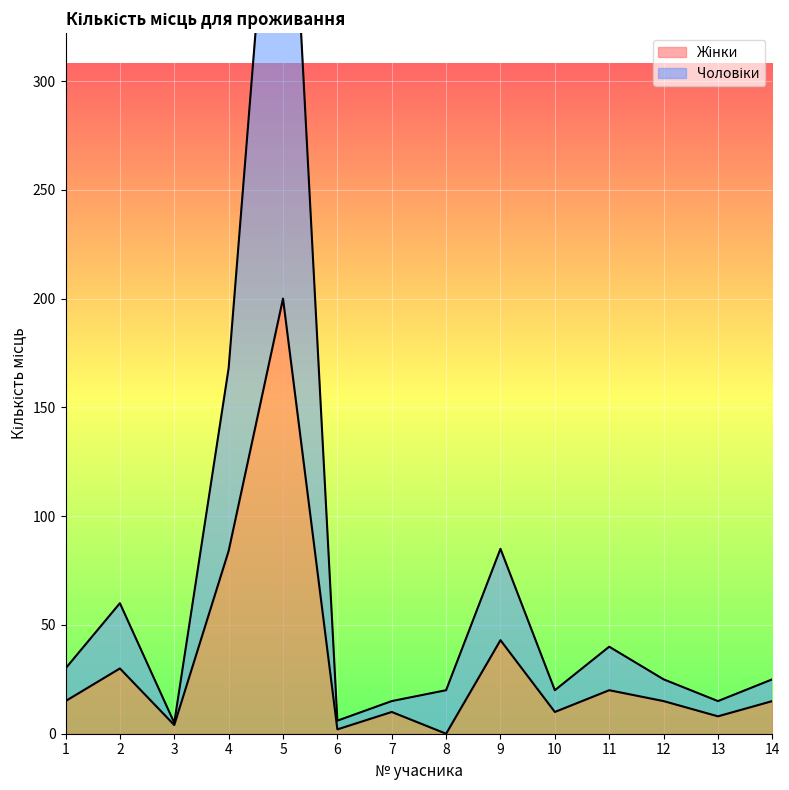

At which category does Чоловіки reach its first local peak?

2